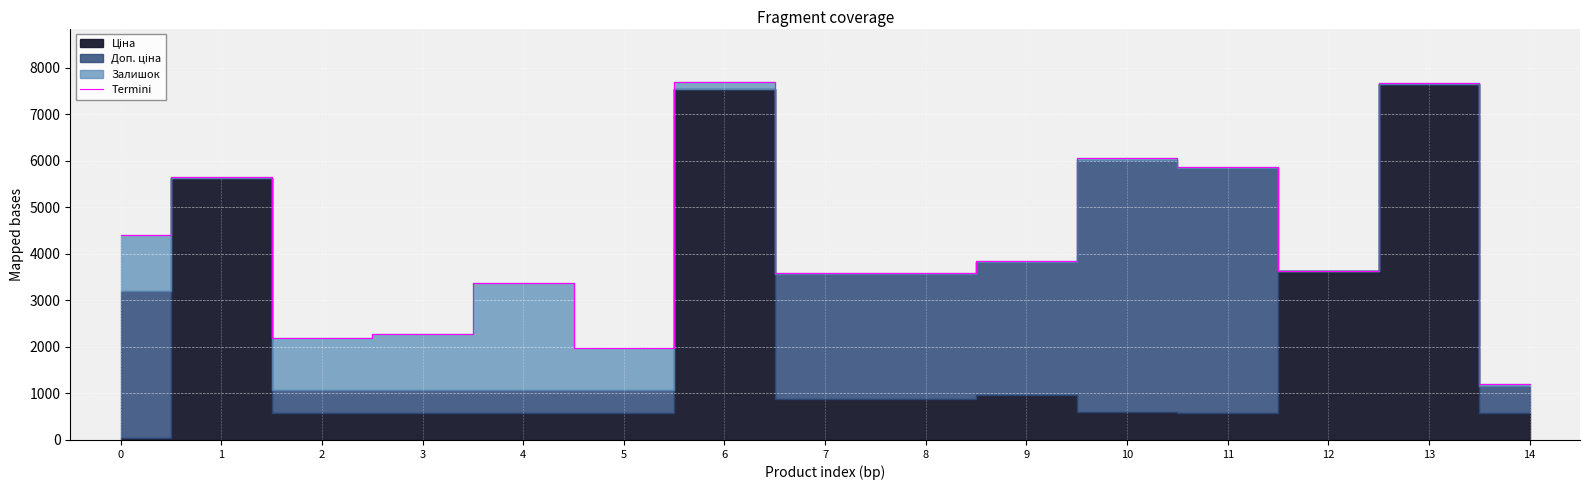

Rank the categories by value from lowest to highest.

14, 5, 2, 3, 4, 8, 7, 12, 9, 0, 1, 11, 10, 13, 6